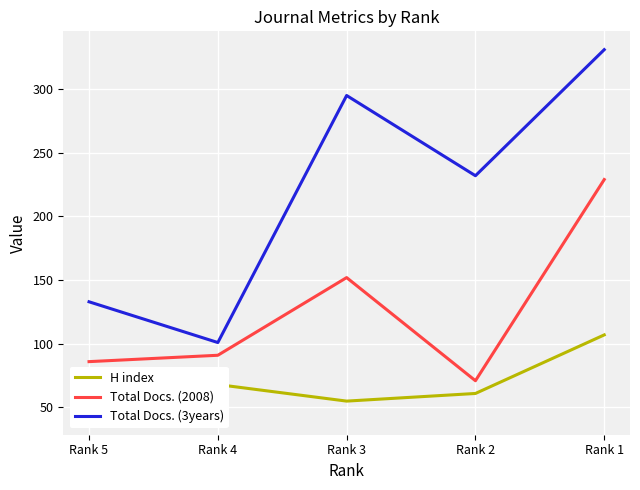

Reading left to right, transcribe all the data shown in this chart.

H index: 43	68	55	61	107
Total Docs. (2008): 86	91	152	71	229
Total Docs. (3years): 133	101	295	232	331